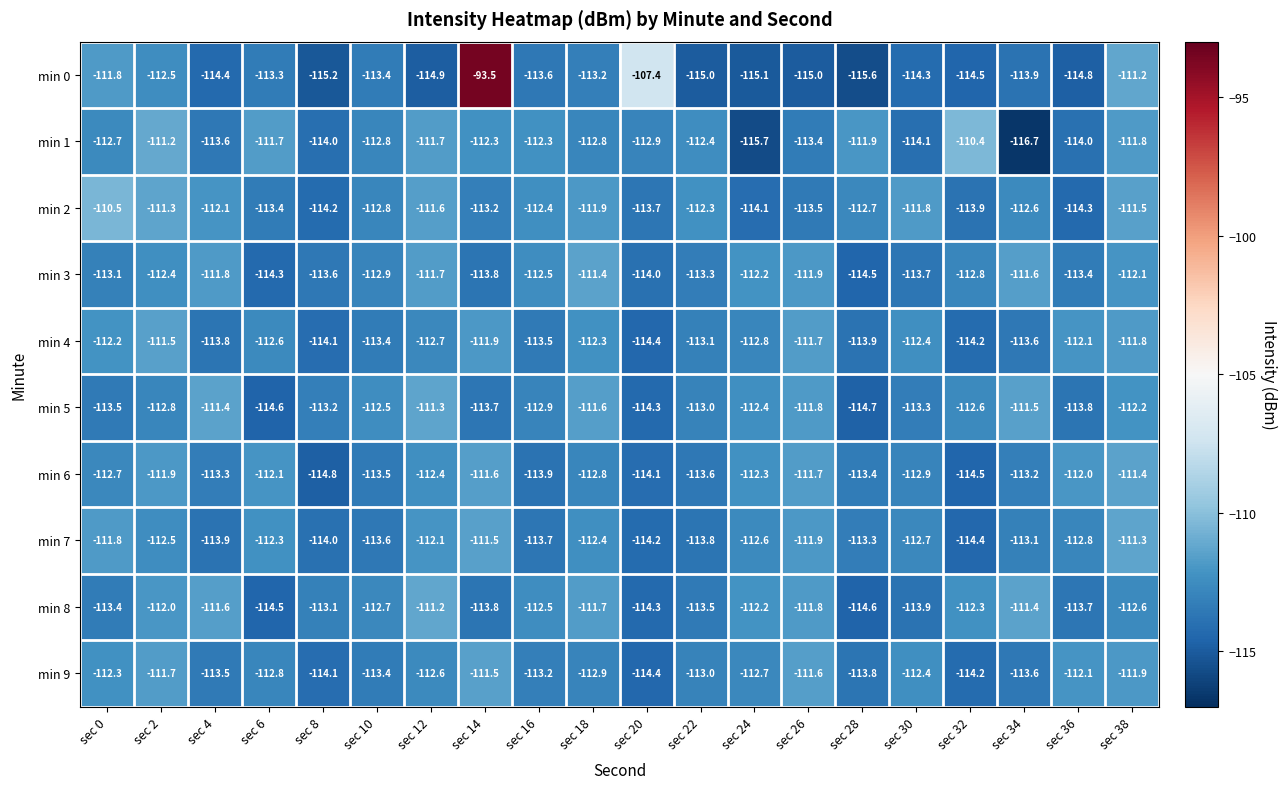

Which series has the largest range (max minus min)?

min 0